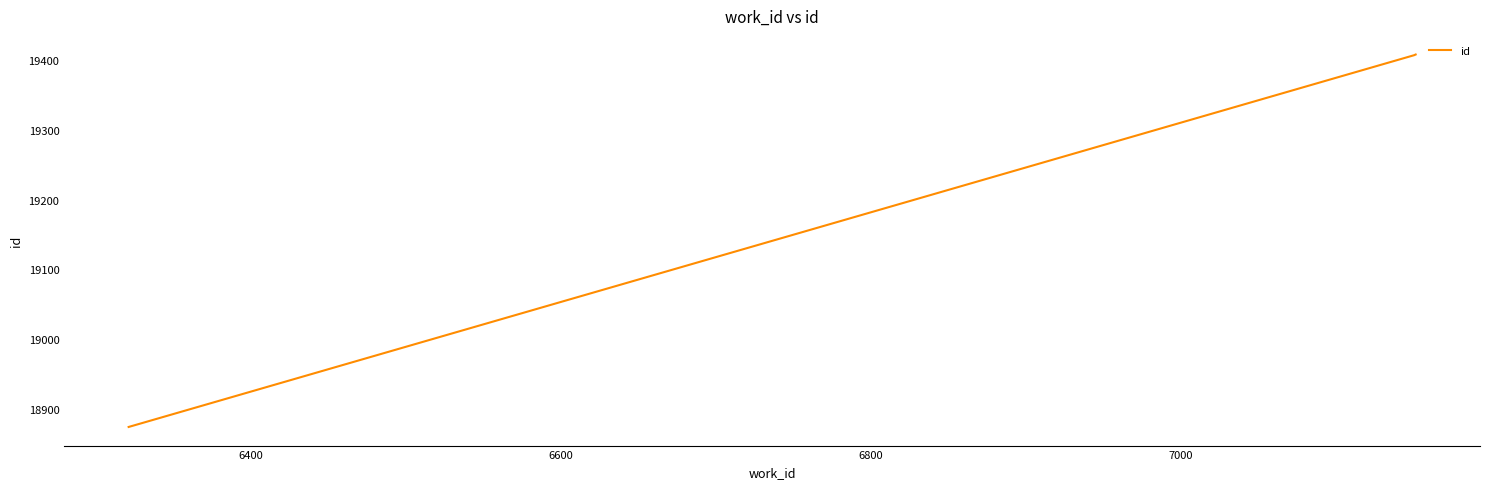

How many series are shown in this chart?

1